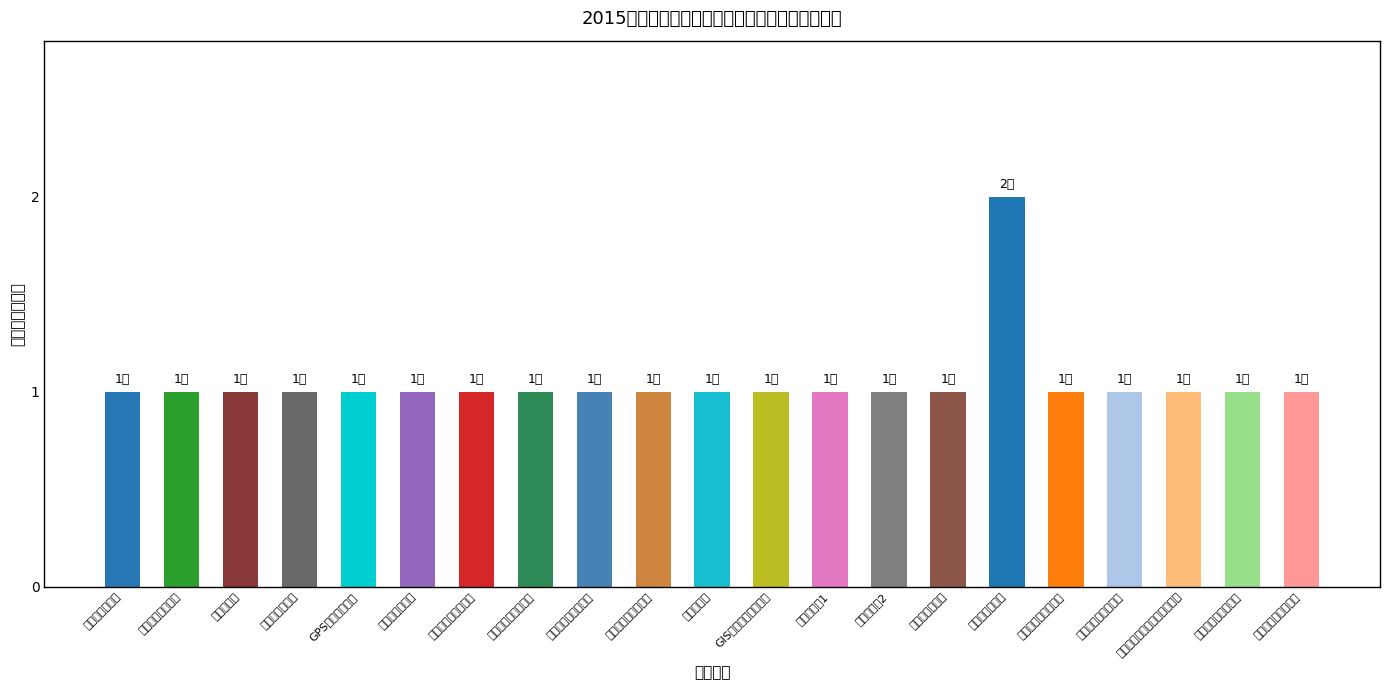

What is the greatest value displayed?

2